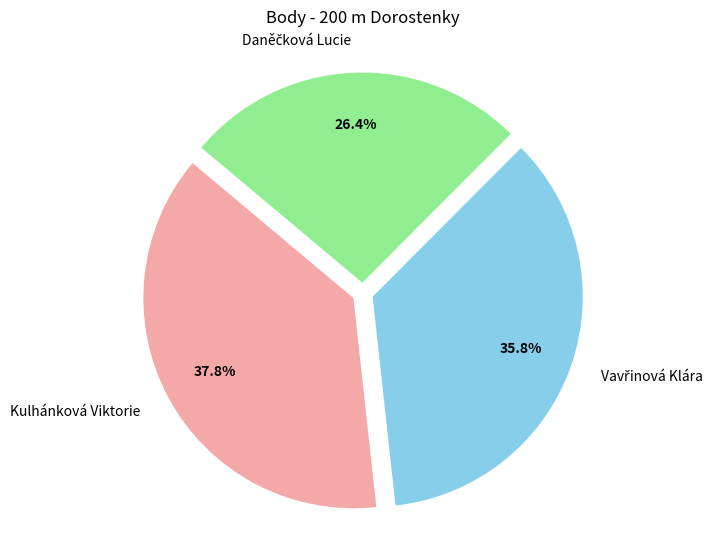

How many segments does this pie chart have?

3